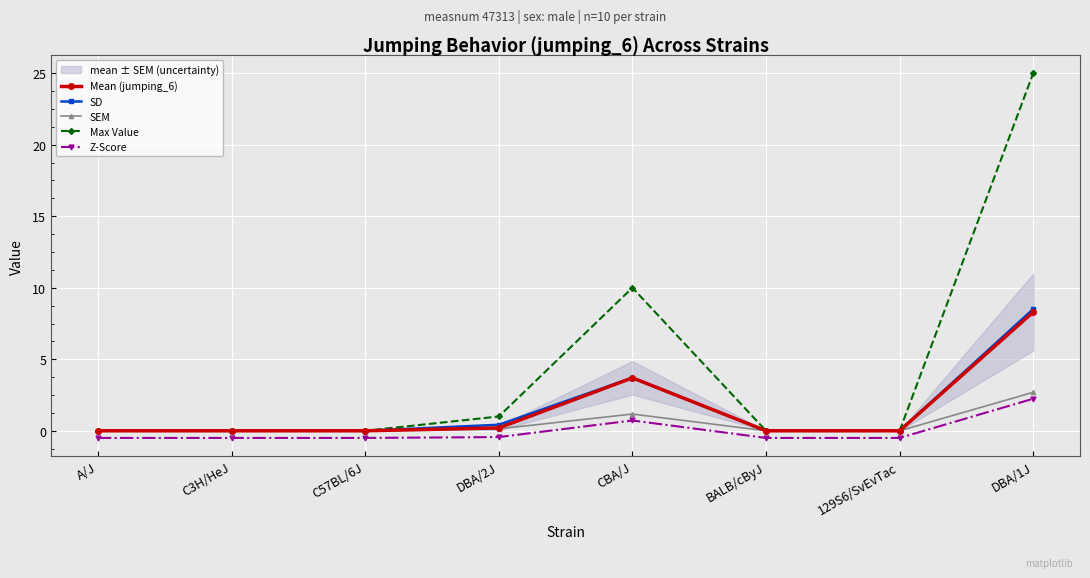

Which label corresponds to the largest value in the chart?

DBA/1J